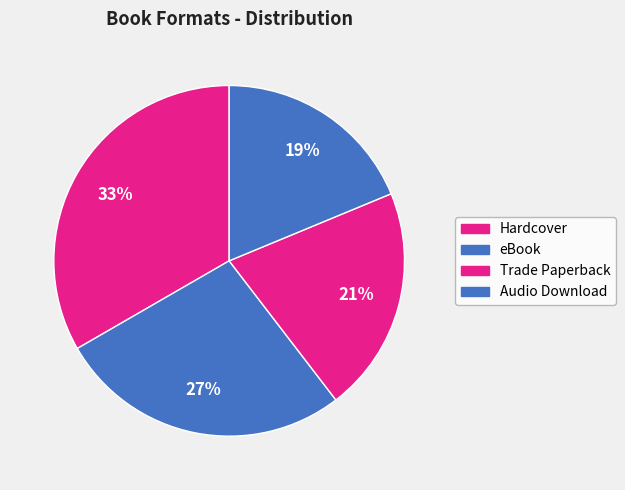

What portion of the pie excludes eBook?

79.2%